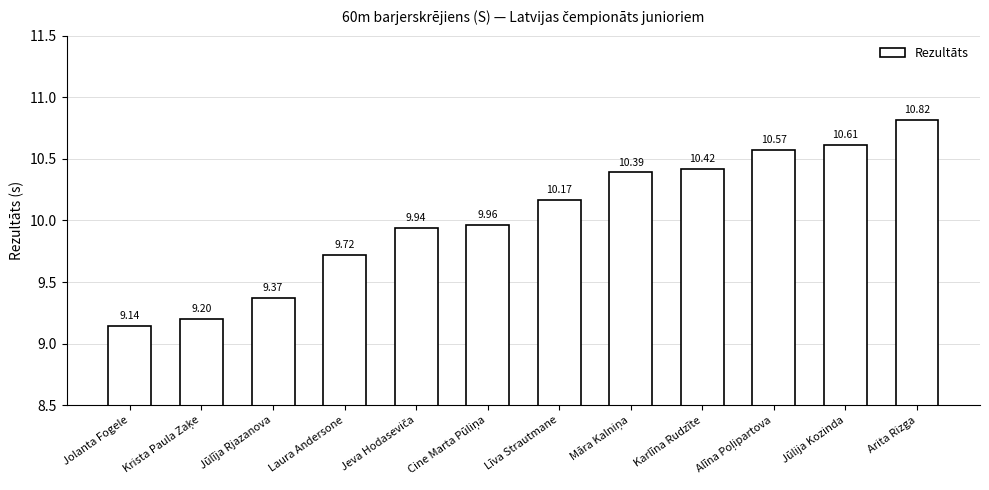

What is the label of the 1st bar from the left?

Jolanta Fogele